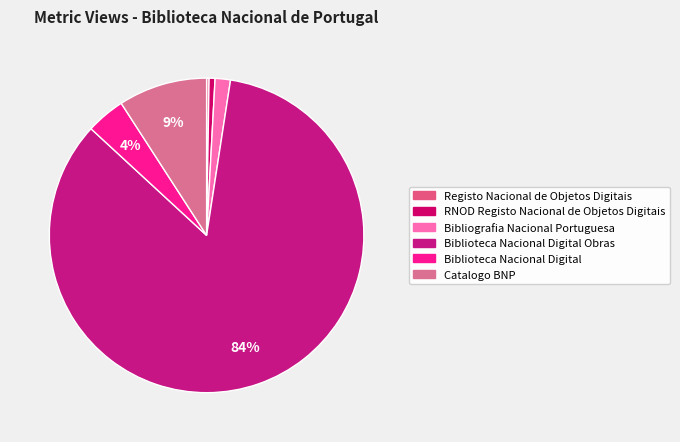

Is there a majority slice in this chart?

Yes